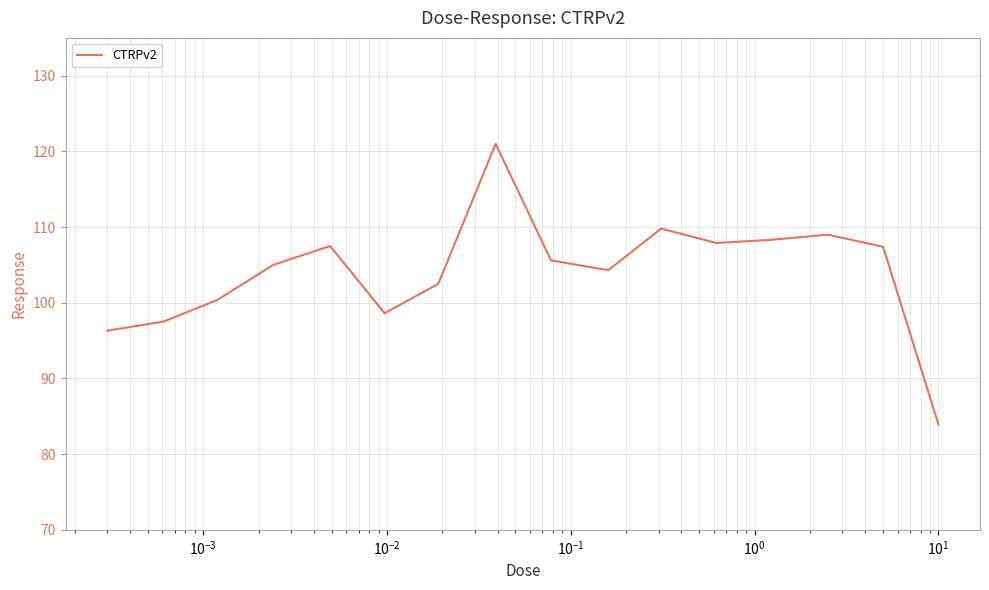

What is the greatest value displayed?

121.0